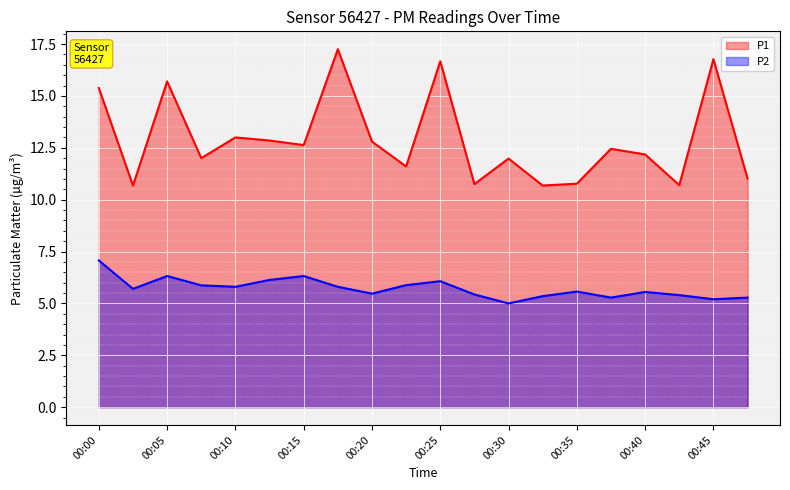

Where is the first local maximum for P1?

00:05